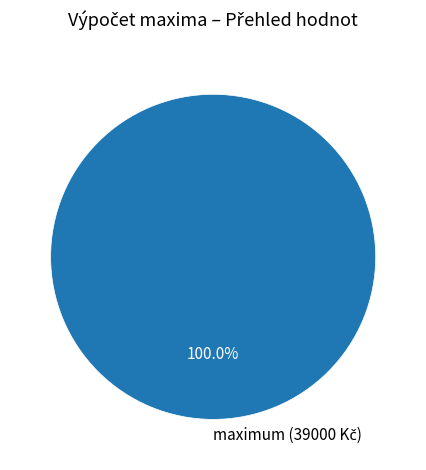

Count the number of slices in the pie.

1